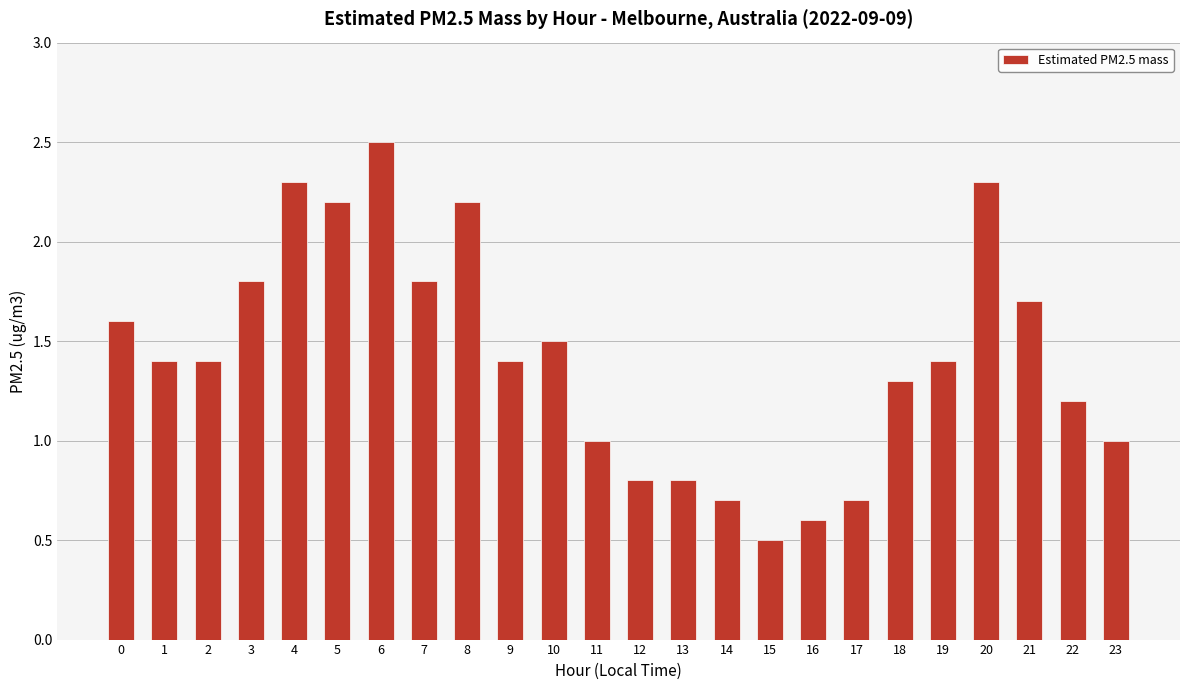

Count the number of categories in the chart.

24